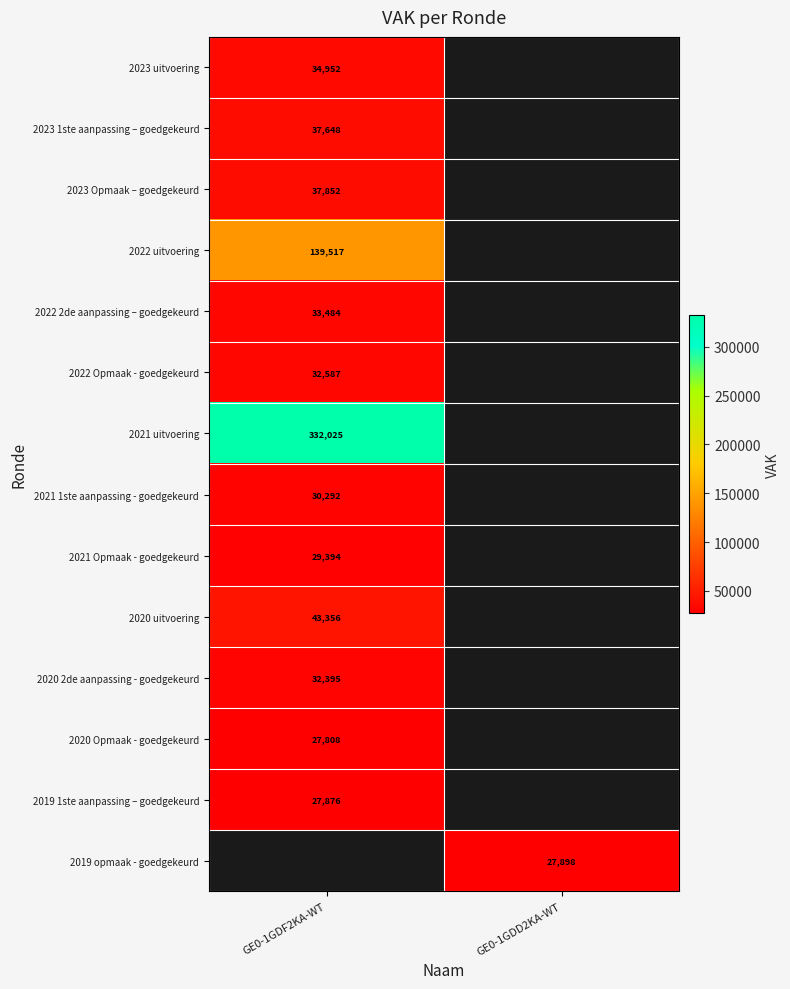

The 2021 Opmaak - goedgekeurd series shows 29394 at GE0-1GDF2KA-WT. True or false?

True